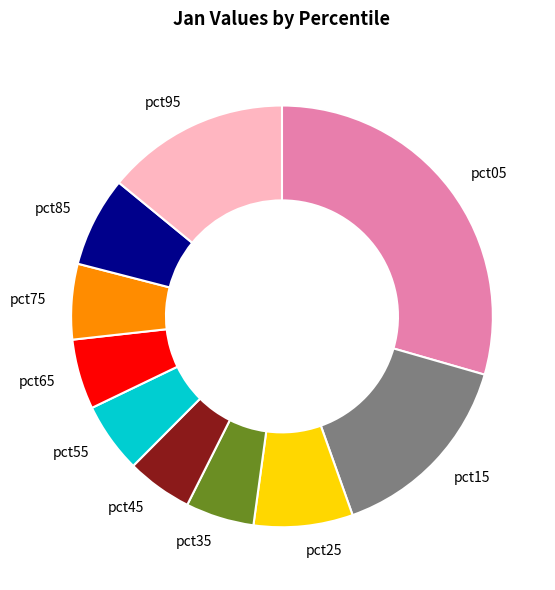

Which category has the biggest portion of the pie?

pct05